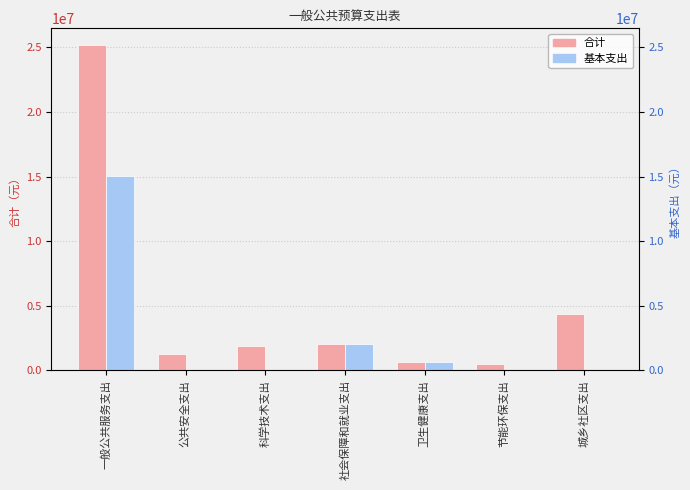

How many data points does each series have?

7